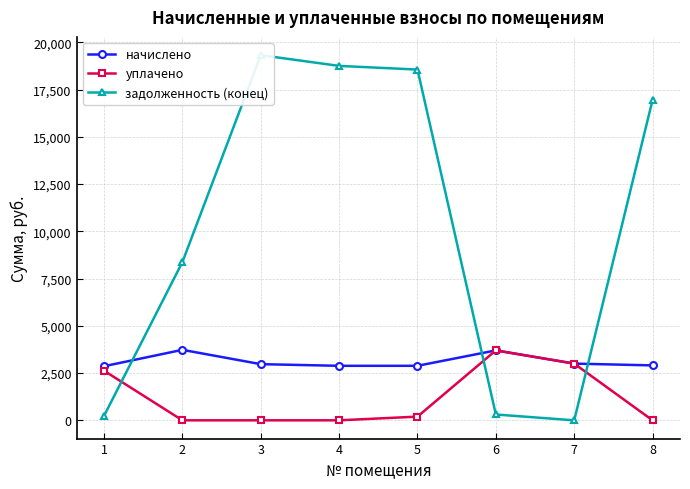

What is the sum of all задолженность (конец) values?

82509.8